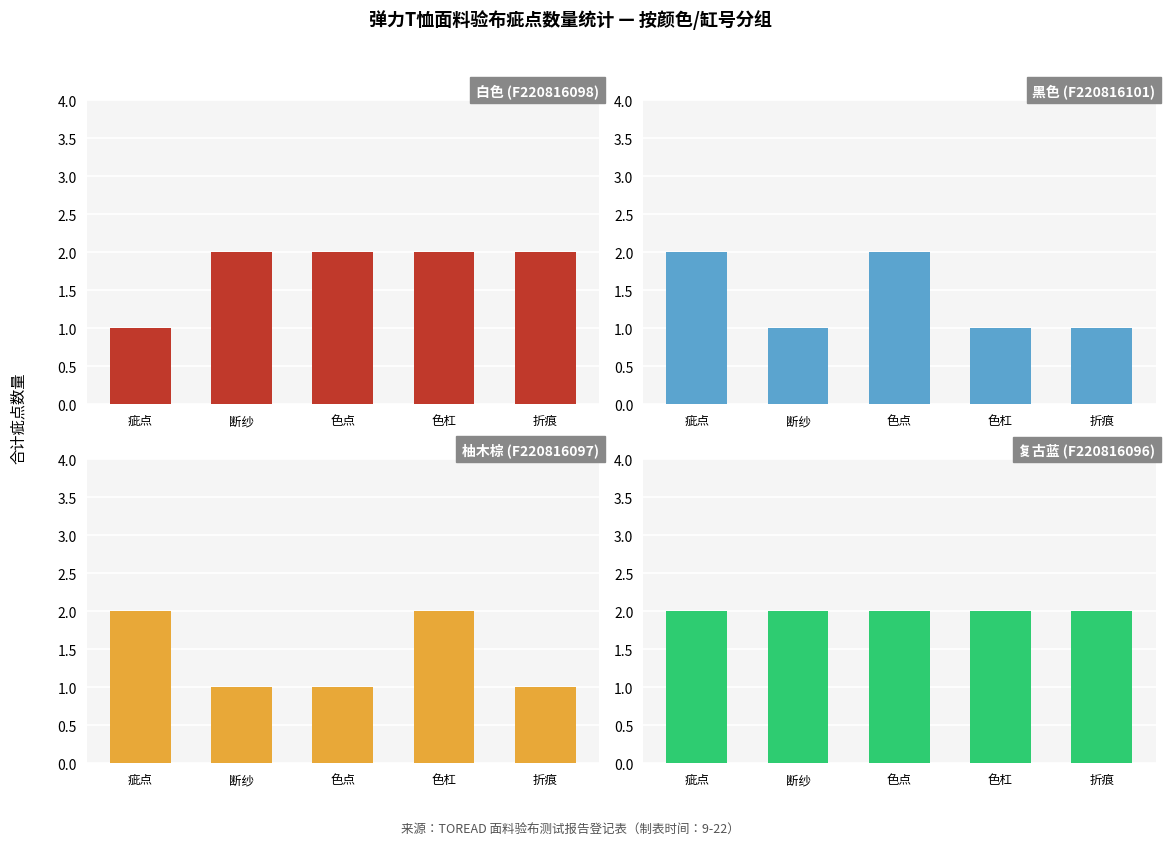

At which label is 复古蓝 (F220816096) closest to 2?

疵点